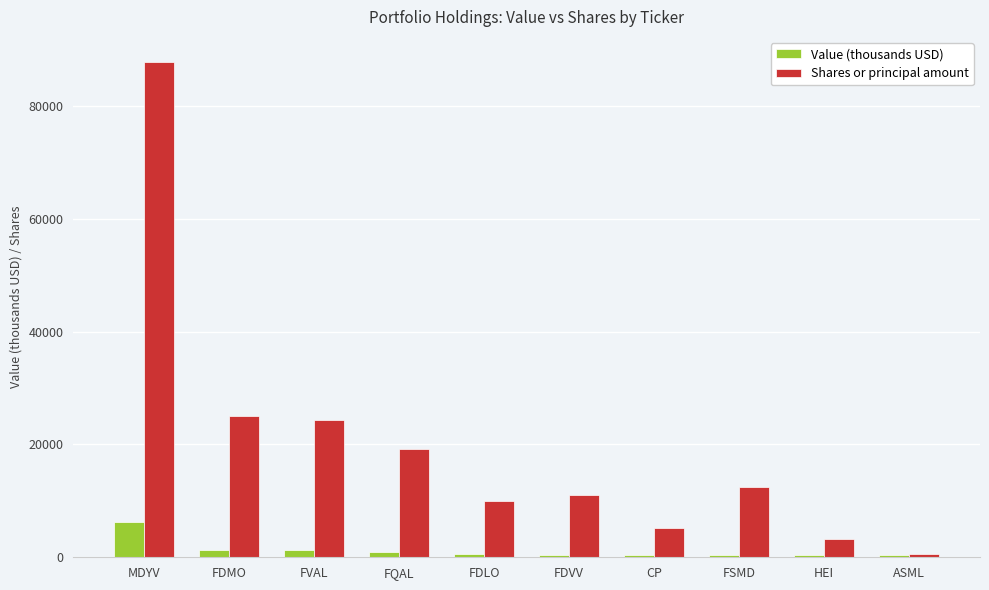

What is the difference between the second highest and minimum values in the Shares or principal amount series?

24489